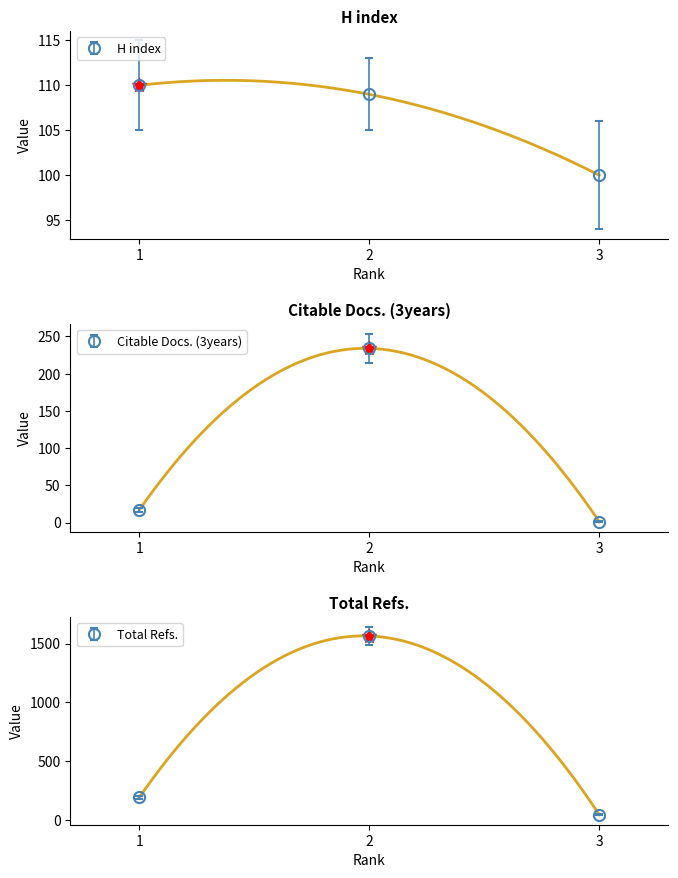

What is the total value across all series at 3?

101